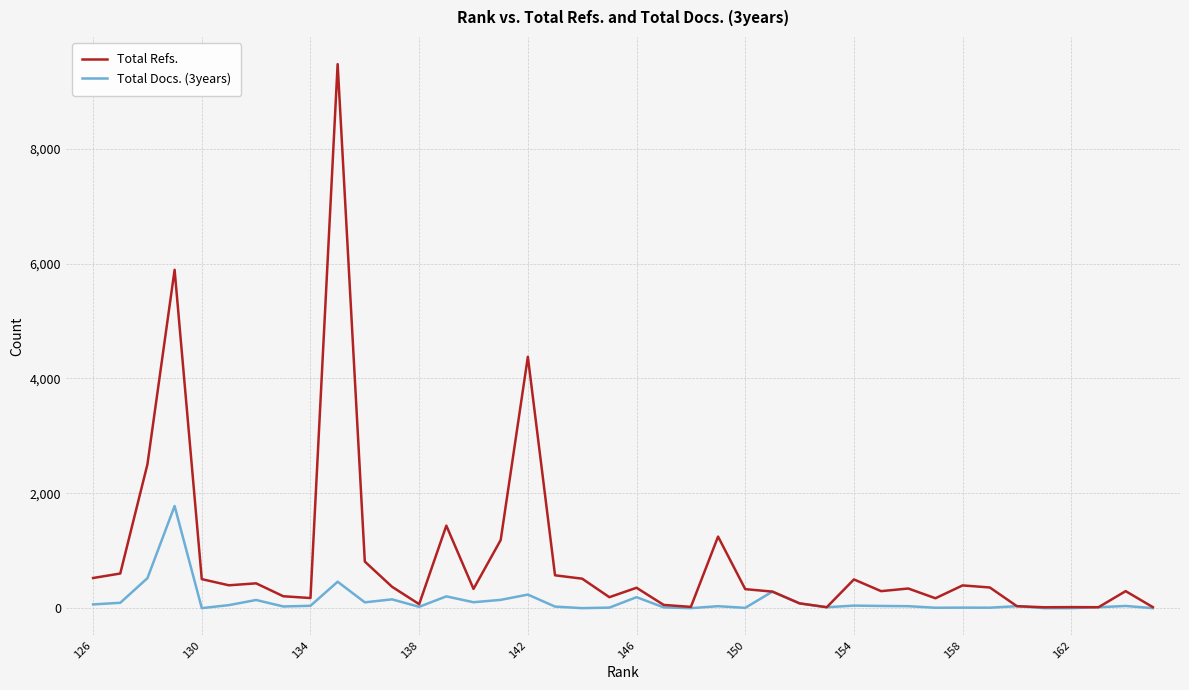

Which series has the widest spread of values?

Total Refs.